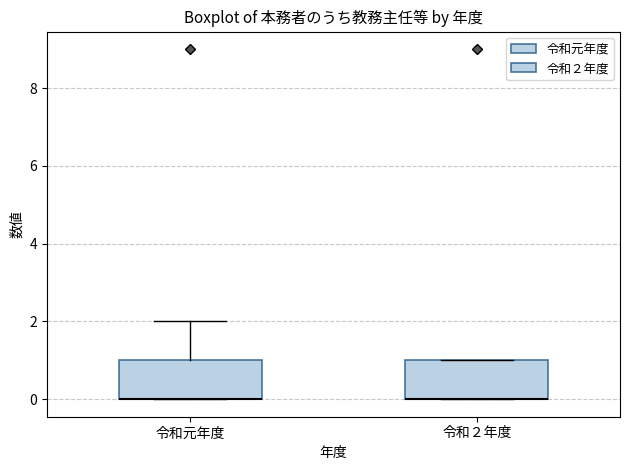

Where is the lower edge of the box for 令和２年度 on the y-axis? The values are not printed on the chart, so give them approximately, as read against the axis.

0